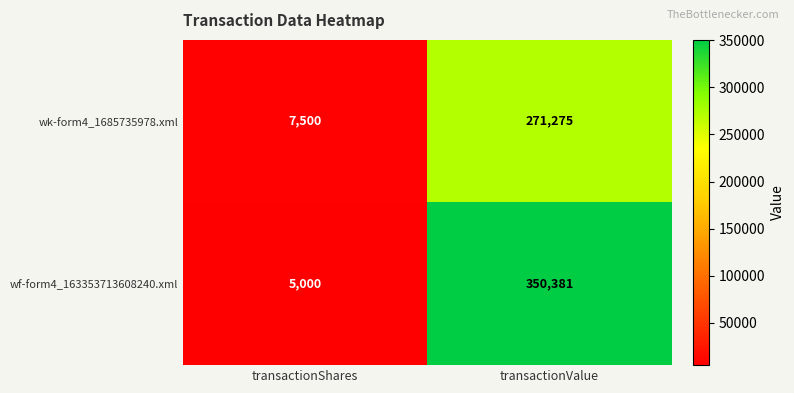

True or false: wf-form4_163353713608240.xml has a value of 591789 at transactionValue.

False